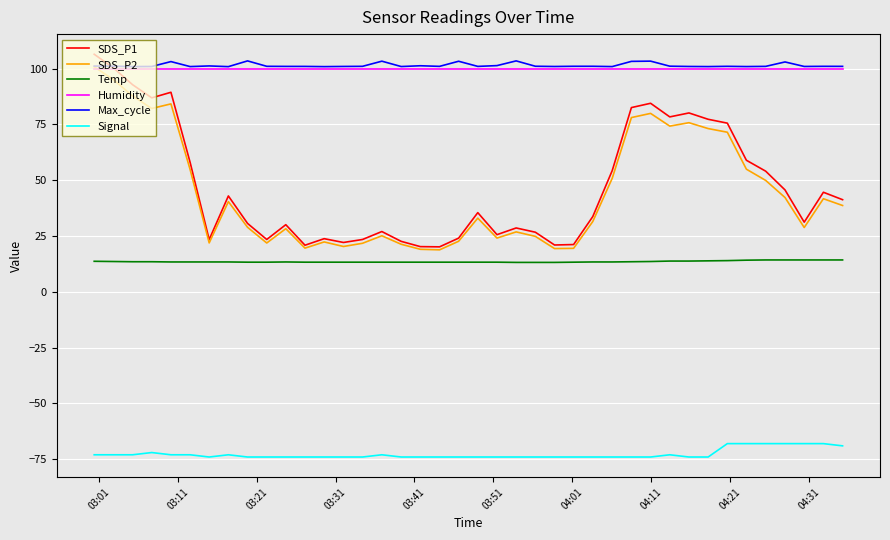

Which series has the widest spread of values?

SDS_P1